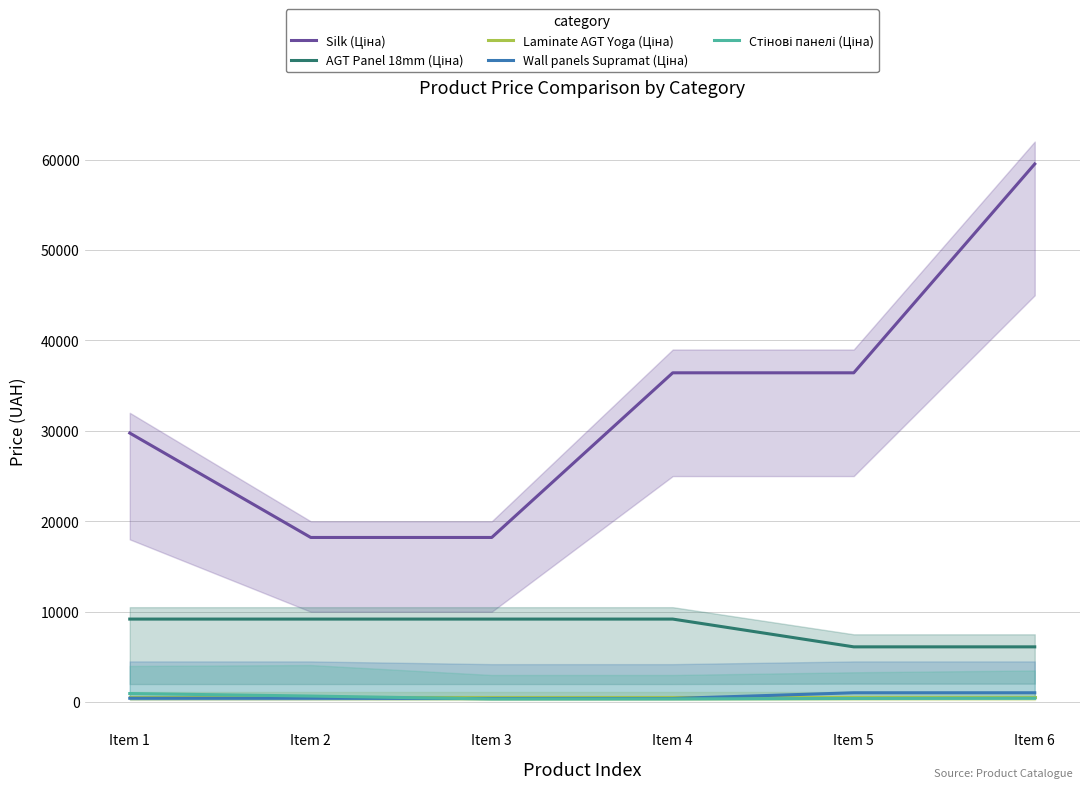

What is the spread (max minus min) of values at Item 6?

59093.6